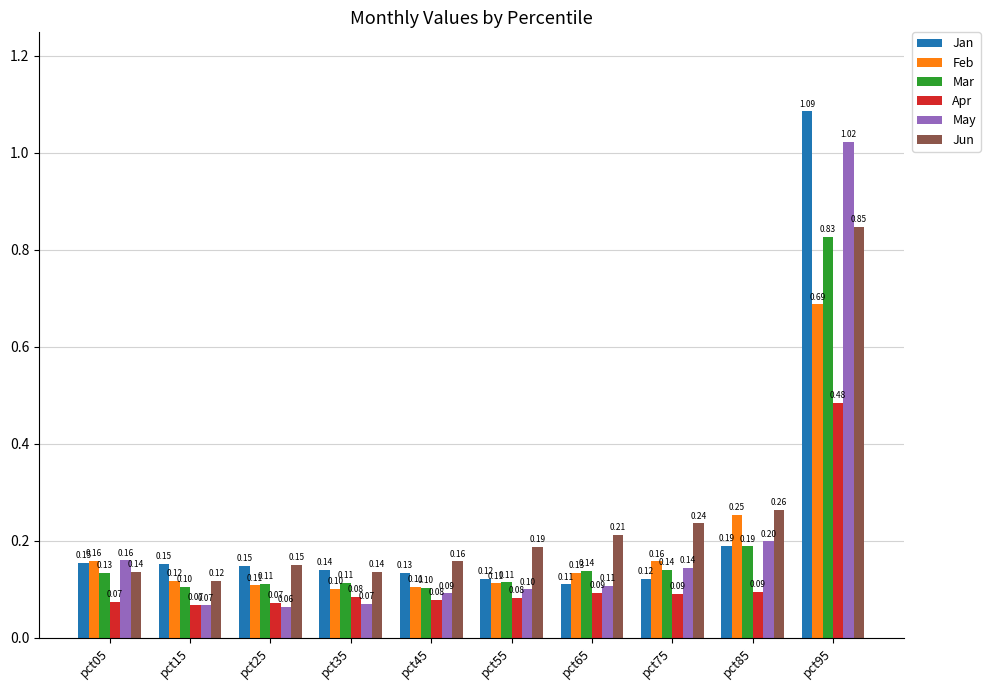

What is the sum of all Feb values?

1.9